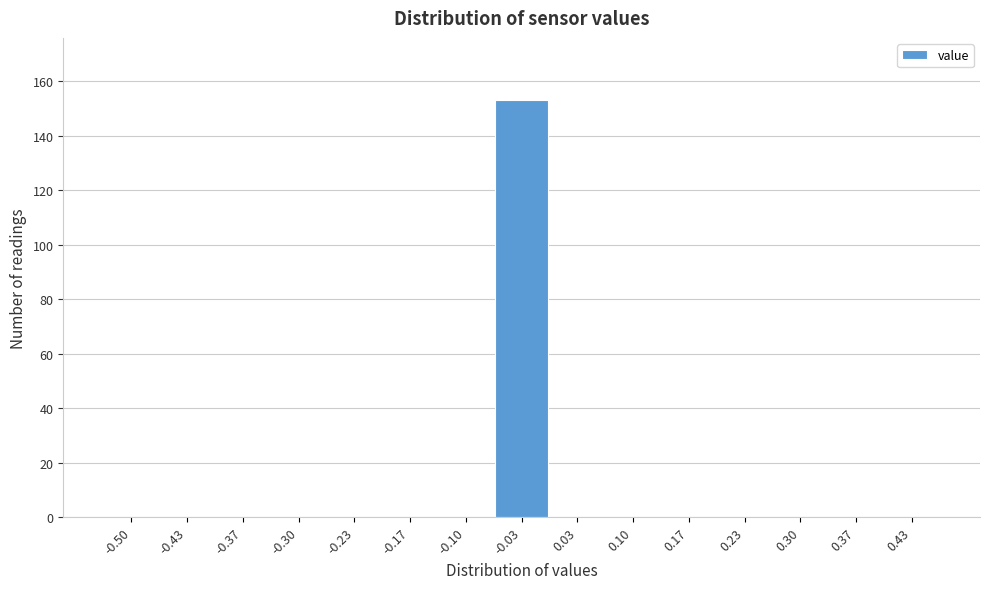

Reading left to right, list all the values displayed in this chart.

-0.50=0	-0.43=0	-0.37=0	-0.30=0	-0.23=0	-0.17=0	-0.10=0	-0.03=153	0.03=0	0.10=0	0.17=0	0.23=0	0.30=0	0.37=0	0.43=0